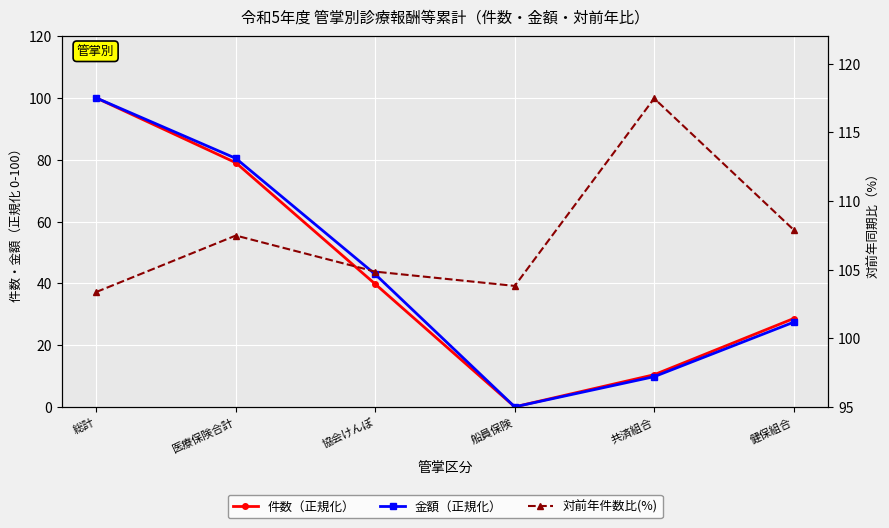

What is the label of the 6th point from the right?

総計